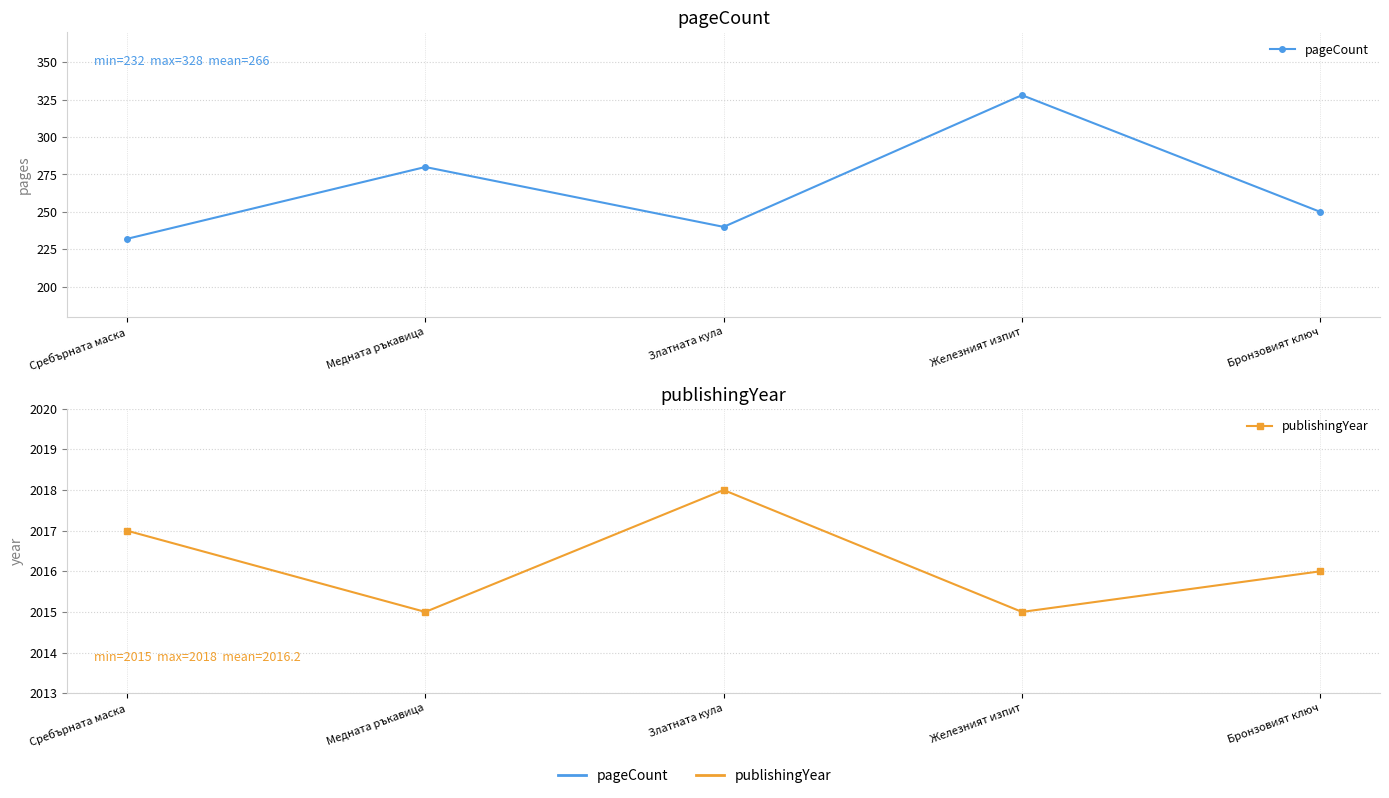

List the series in order of their peak value, highest first.

publishingYear, pageCount